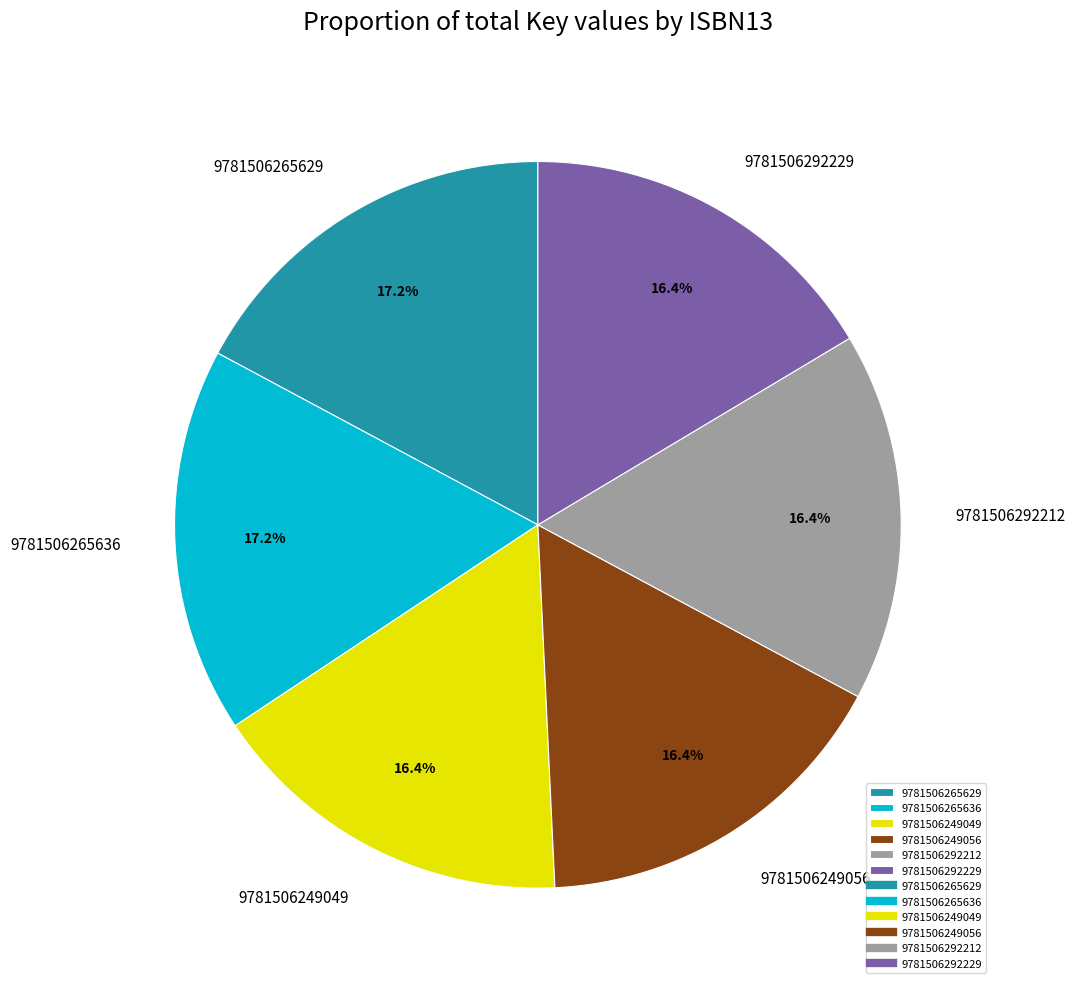

Is the sum of 9781506249049 and 9781506265629 greater than half?

No